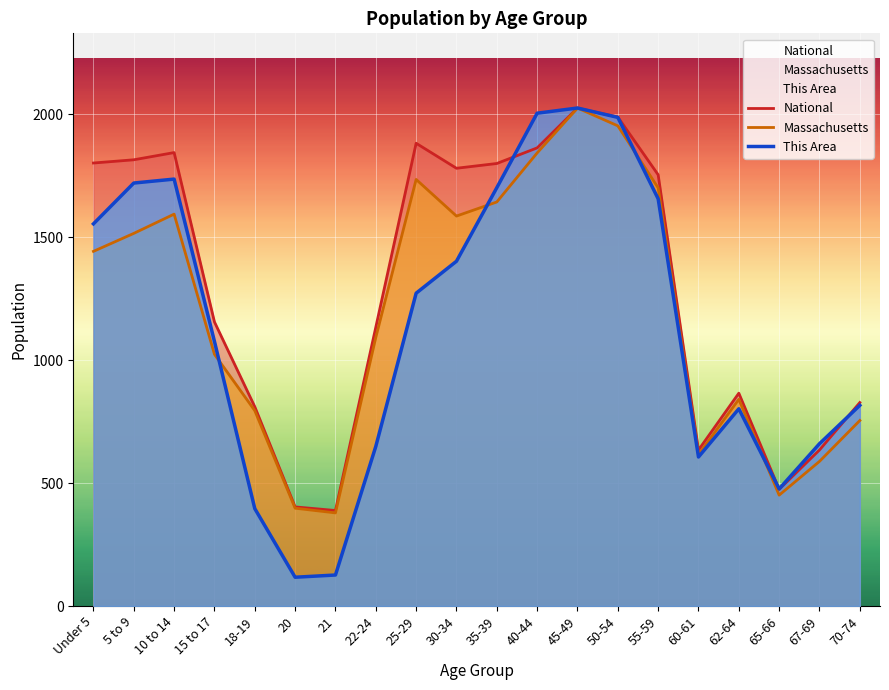

Which series has the largest total across all categories?

National